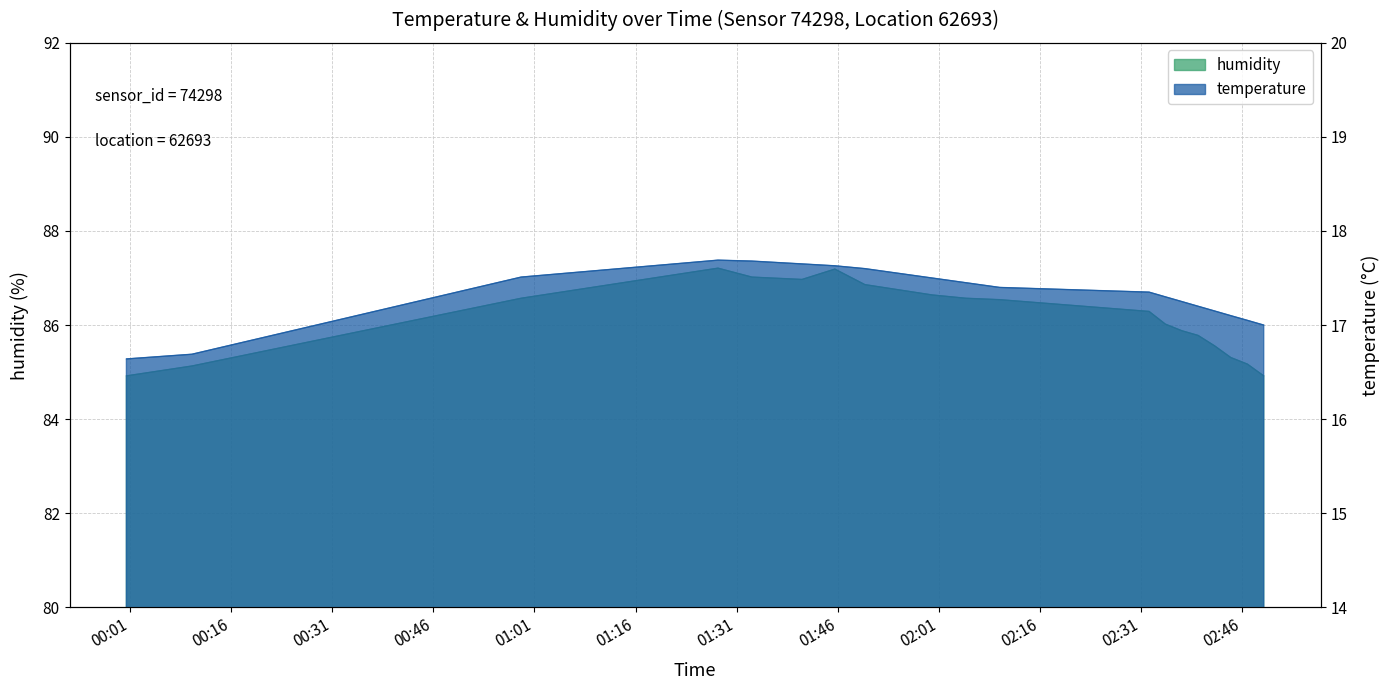

True or false: humidity and temperature intersect in this chart.

False